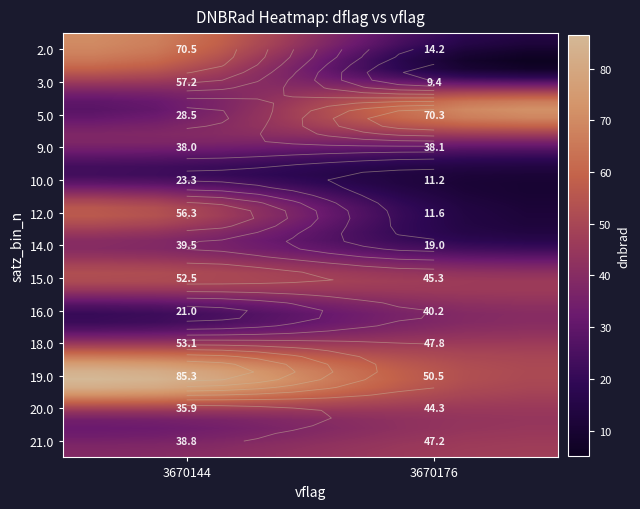

What is the greatest value displayed?

85.3